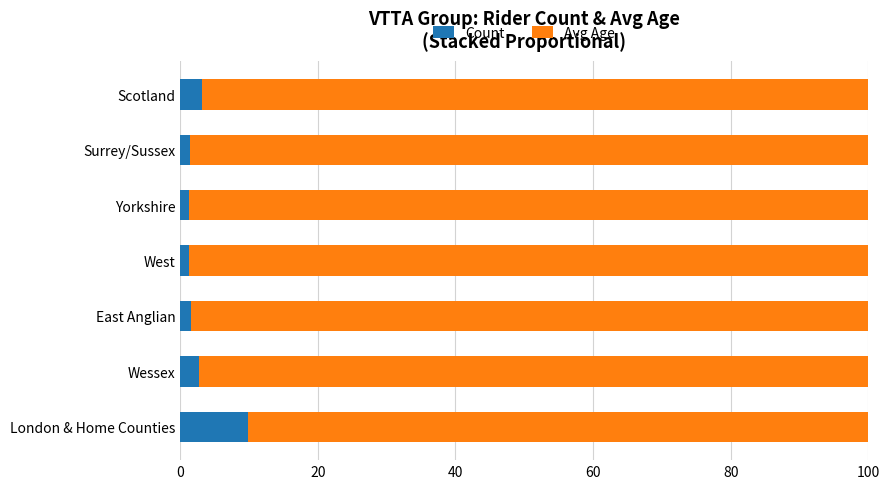

What is the difference between the maximum and minimum values in the Count series?

8.6